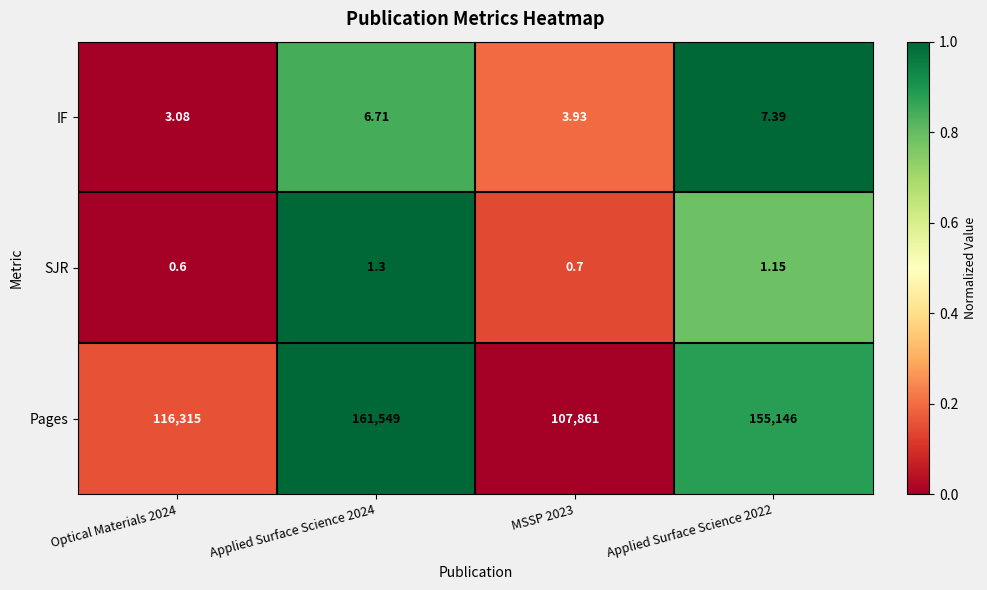

List the series in order of their peak value, highest first.

Pages, IF, SJR